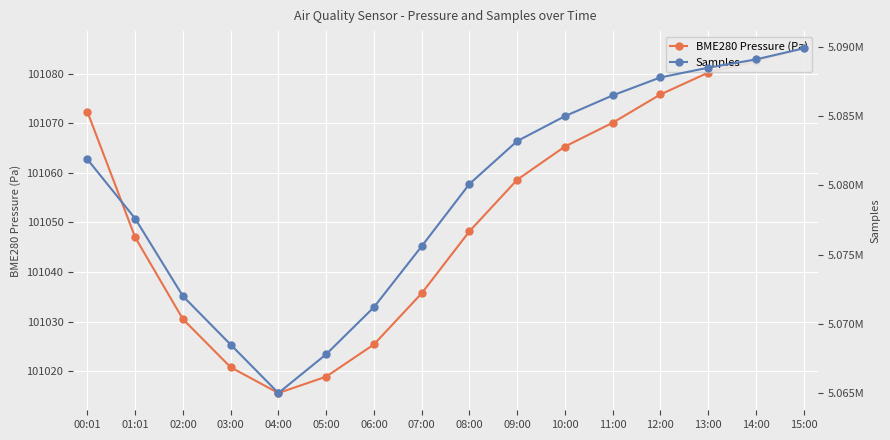

True or false: Samples has a value of 5089900.0 at 15:00.

True